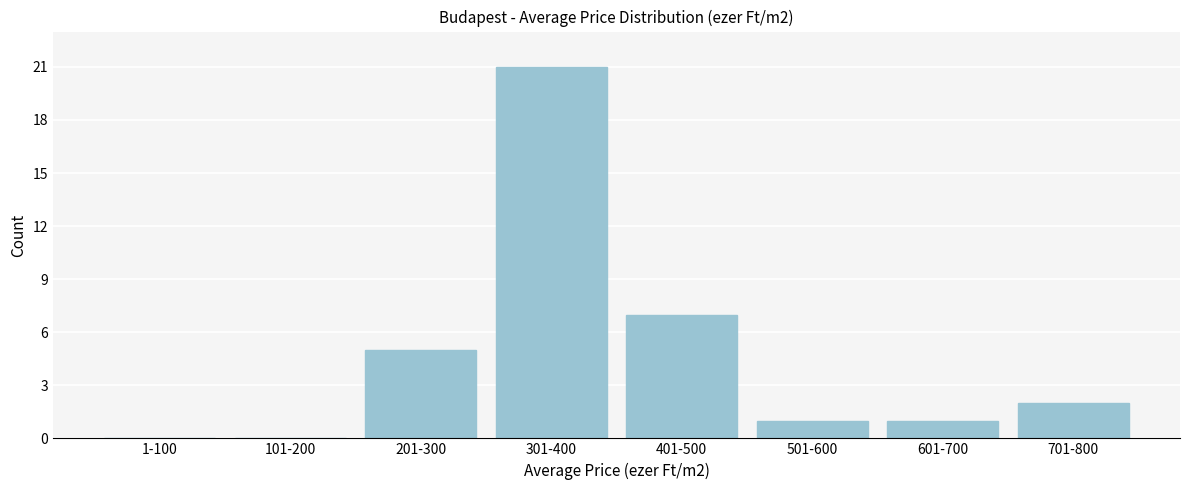

Reading right to left, what are all the values shown in this chart?

701-800=2	601-700=1	501-600=1	401-500=7	301-400=21	201-300=5	101-200=0	1-100=0